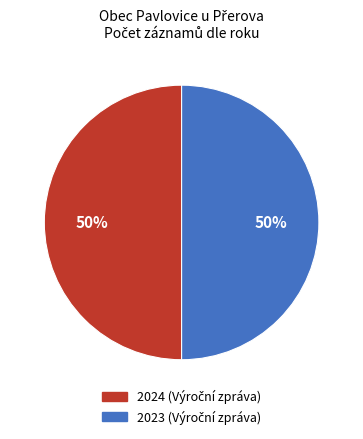

How many slices are in this pie chart?

2